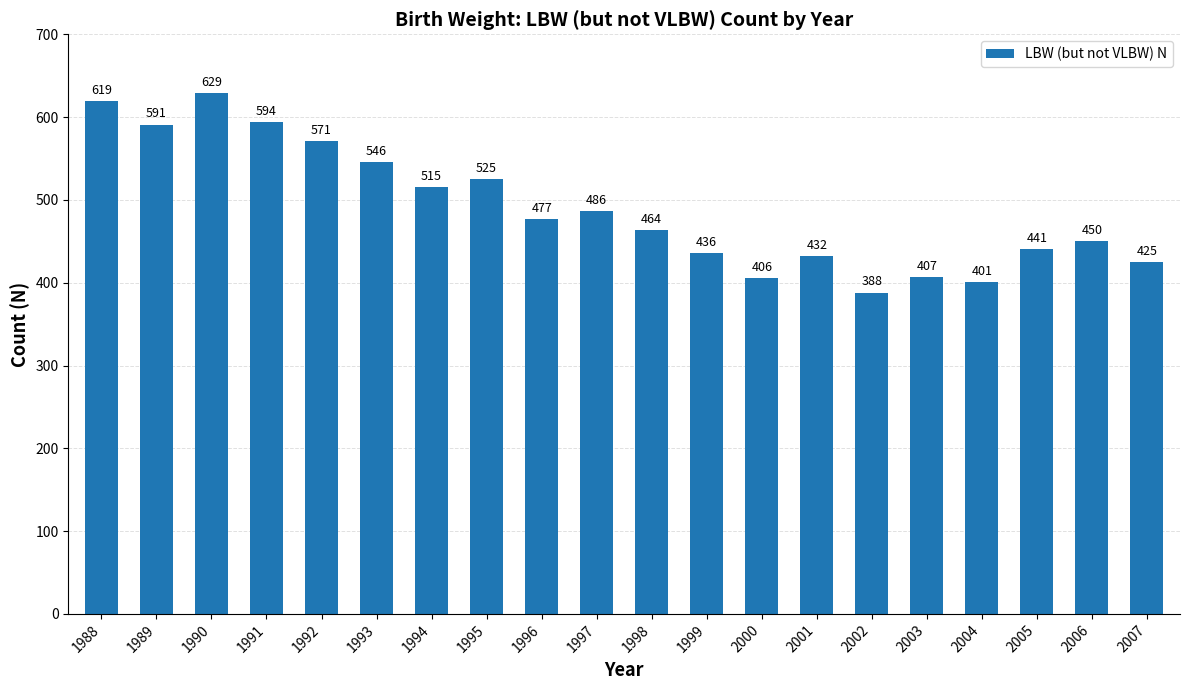

Reading left to right, what are all the values shown in this chart?

1988=619	1989=591	1990=629	1991=594	1992=571	1993=546	1994=515	1995=525	1996=477	1997=486	1998=464	1999=436	2000=406	2001=432	2002=388	2003=407	2004=401	2005=441	2006=450	2007=425